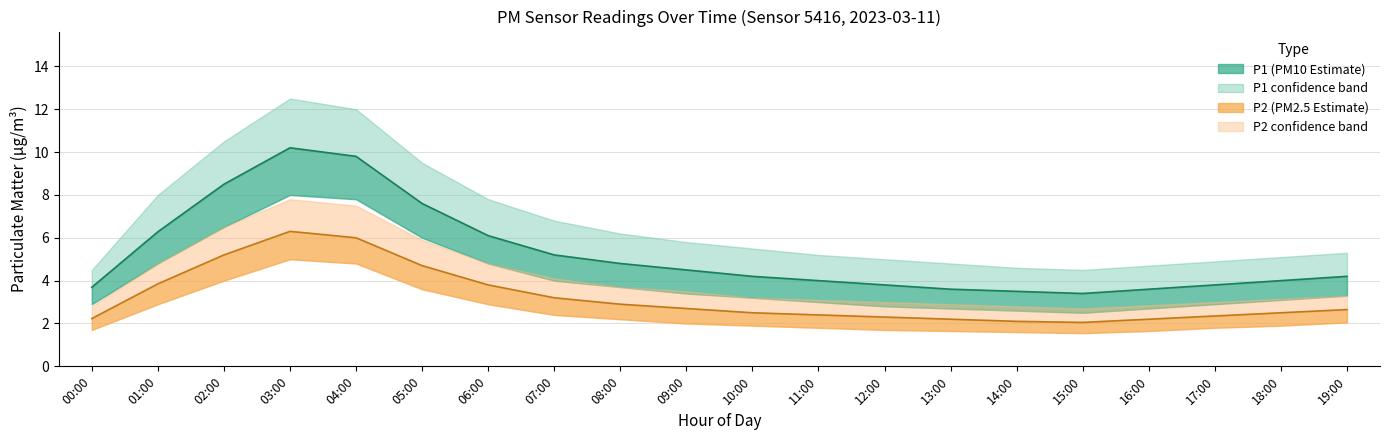

What position from the right is 13:00?

7